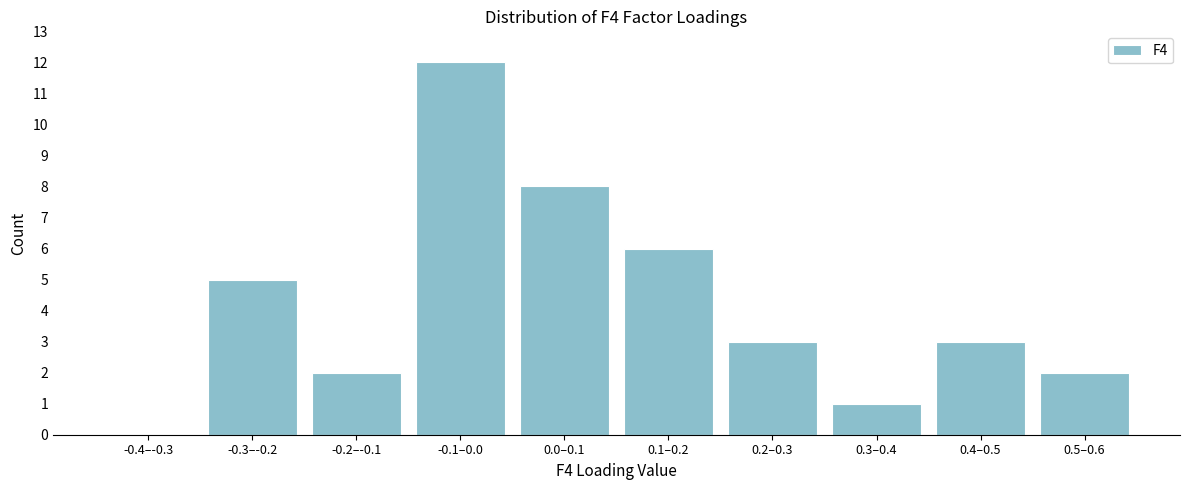

Reading left to right, what are all the values shown in this chart?

-0.4–-0.3=0	-0.3–-0.2=5	-0.2–-0.1=2	-0.1–0.0=12	0.0–0.1=8	0.1–0.2=6	0.2–0.3=3	0.3–0.4=1	0.4–0.5=3	0.5–0.6=2